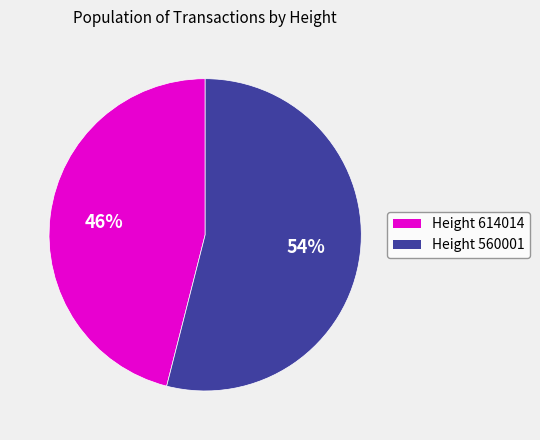

Which slice is the largest?

Height 560001